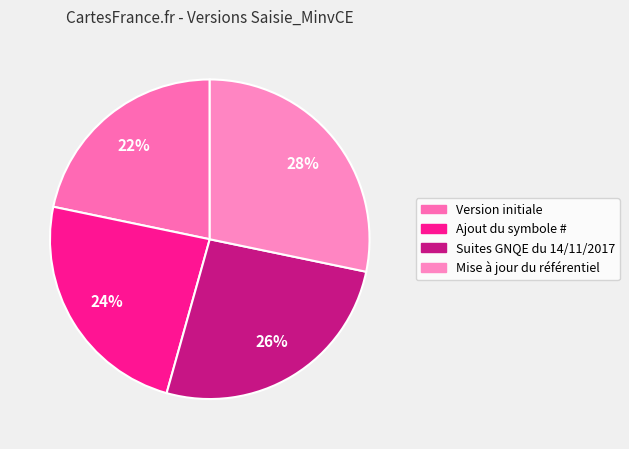

The Version initiale slice represents 15% of the pie. True or false?

False